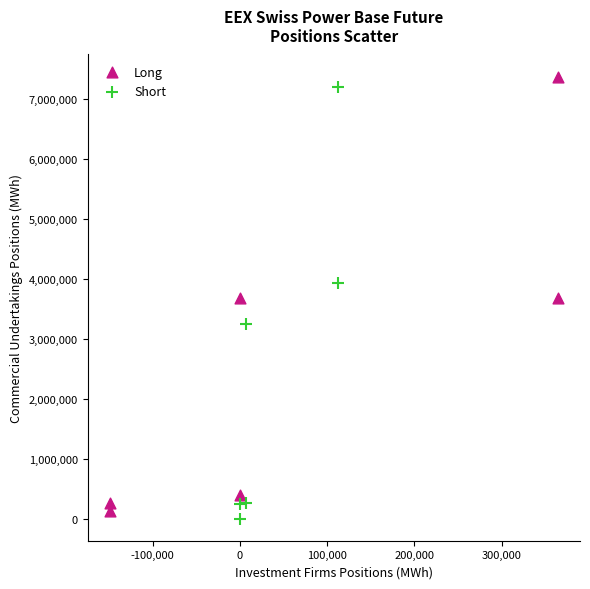

Which series has the widest spread of Y values?

Long